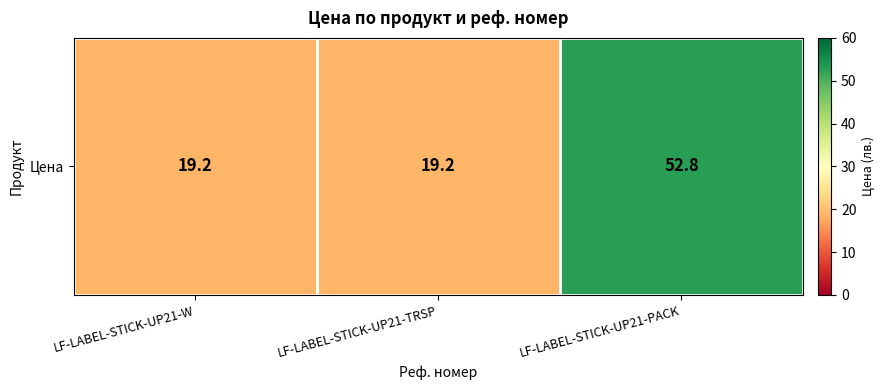

List the labels in order of value, largest first.

LF-LABEL-STICK-UP21-PACK, LF-LABEL-STICK-UP21-W, LF-LABEL-STICK-UP21-TRSP